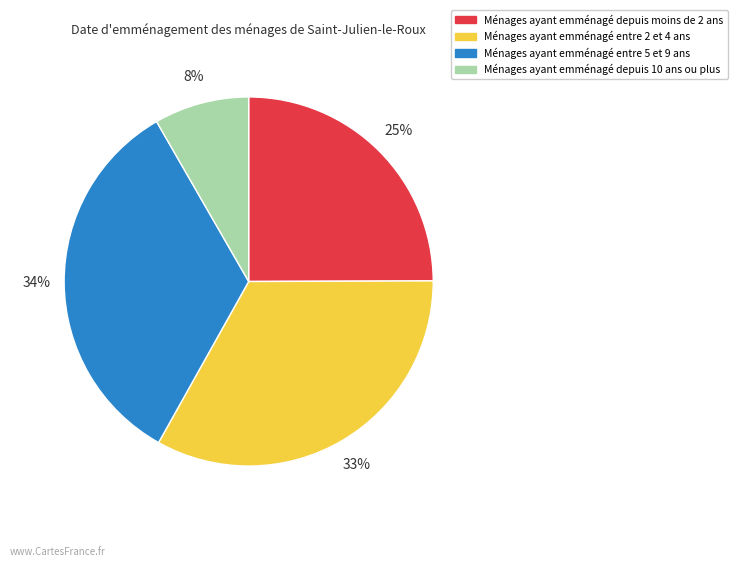

Is there a majority slice in this chart?

No